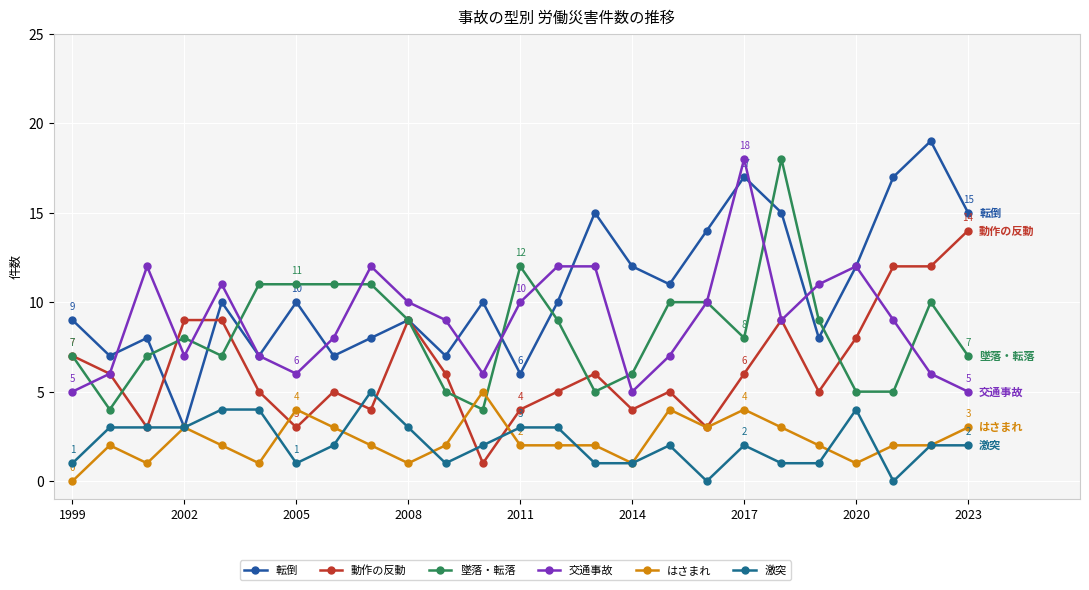

What is the value of the 激突 point at the 6th from the left?

4